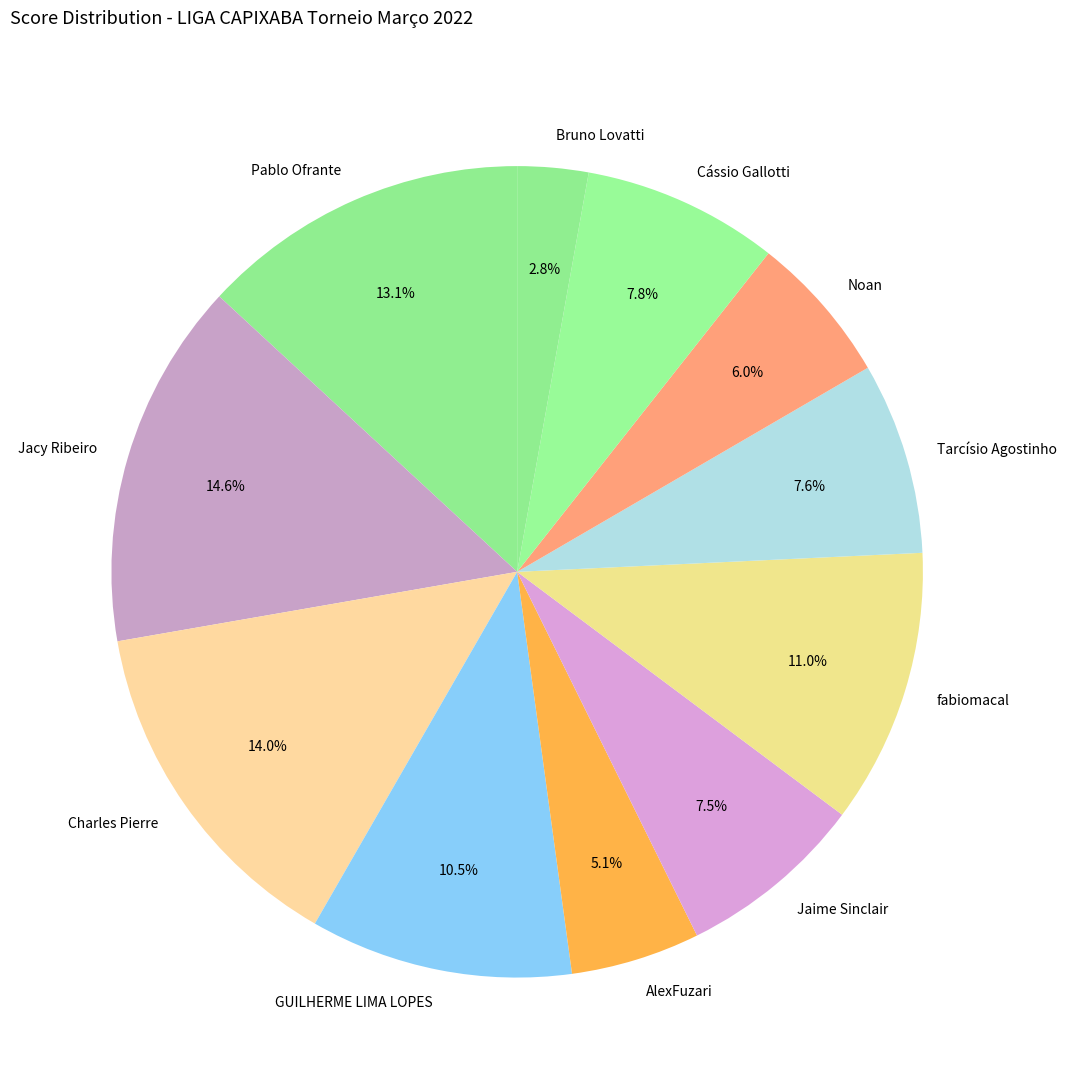

Which has a higher value, Charles Pierre or AlexFuzari?

Charles Pierre